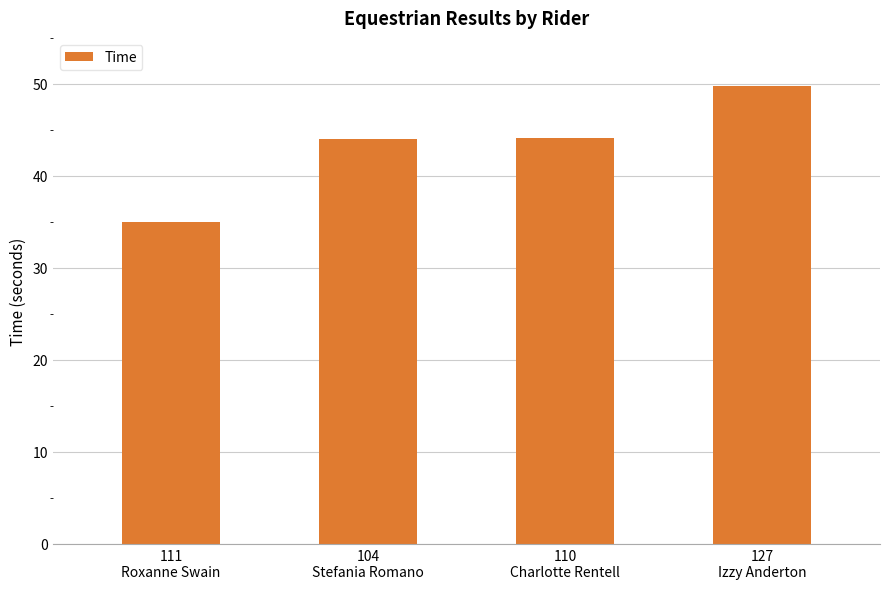

What is the sum of all values?

172.9